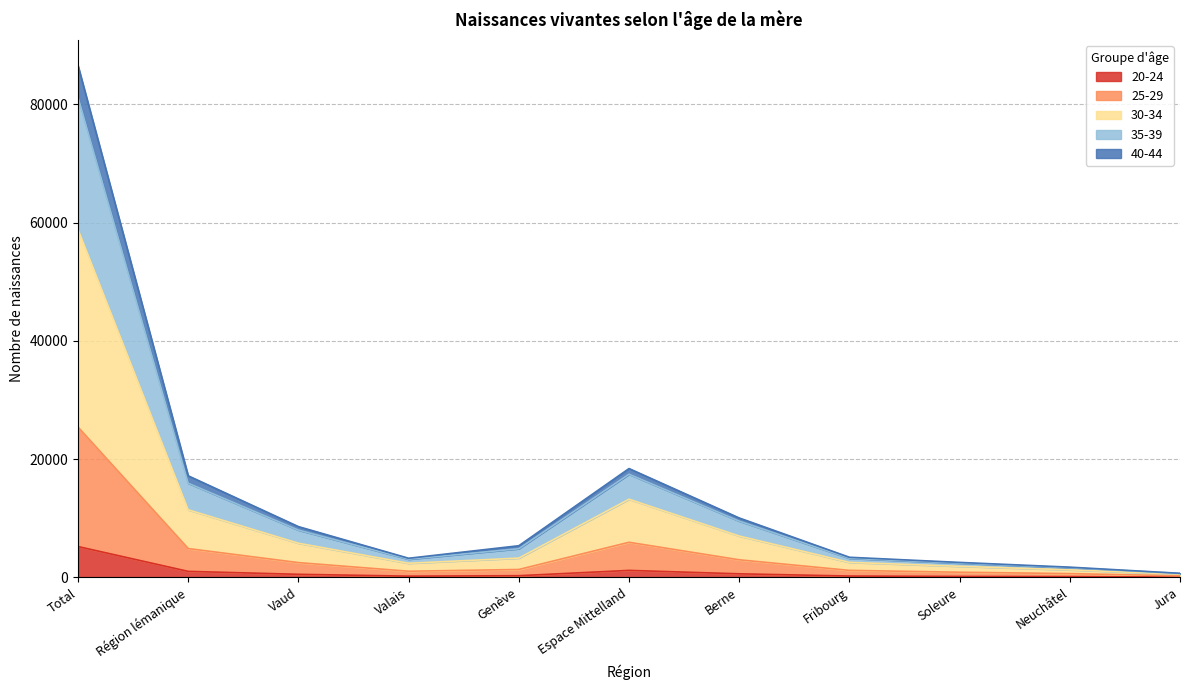

What is the greatest value displayed?

86563